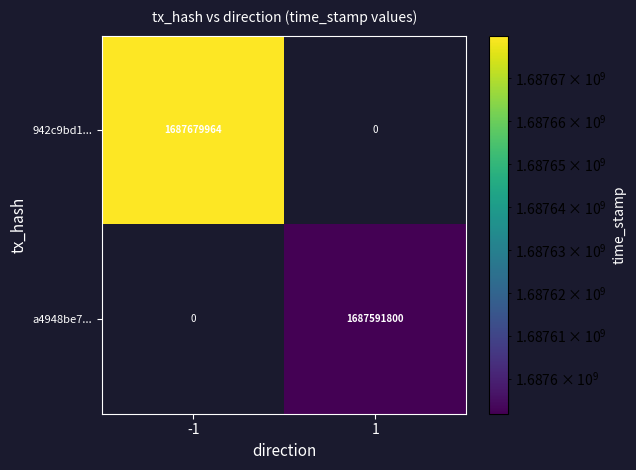

The value of 942c9bd1... at -1 is 1687679964. True or false?

True